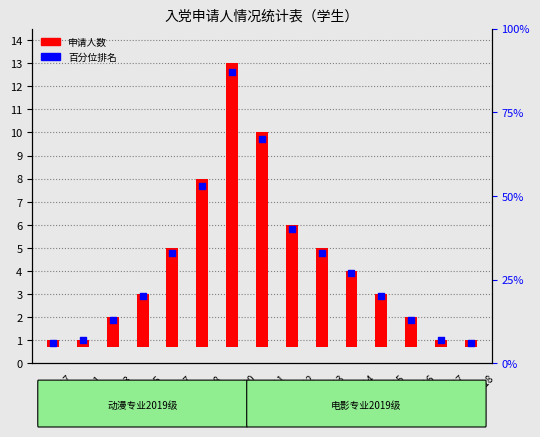

At how many categories does at least one series exceed 34?

4